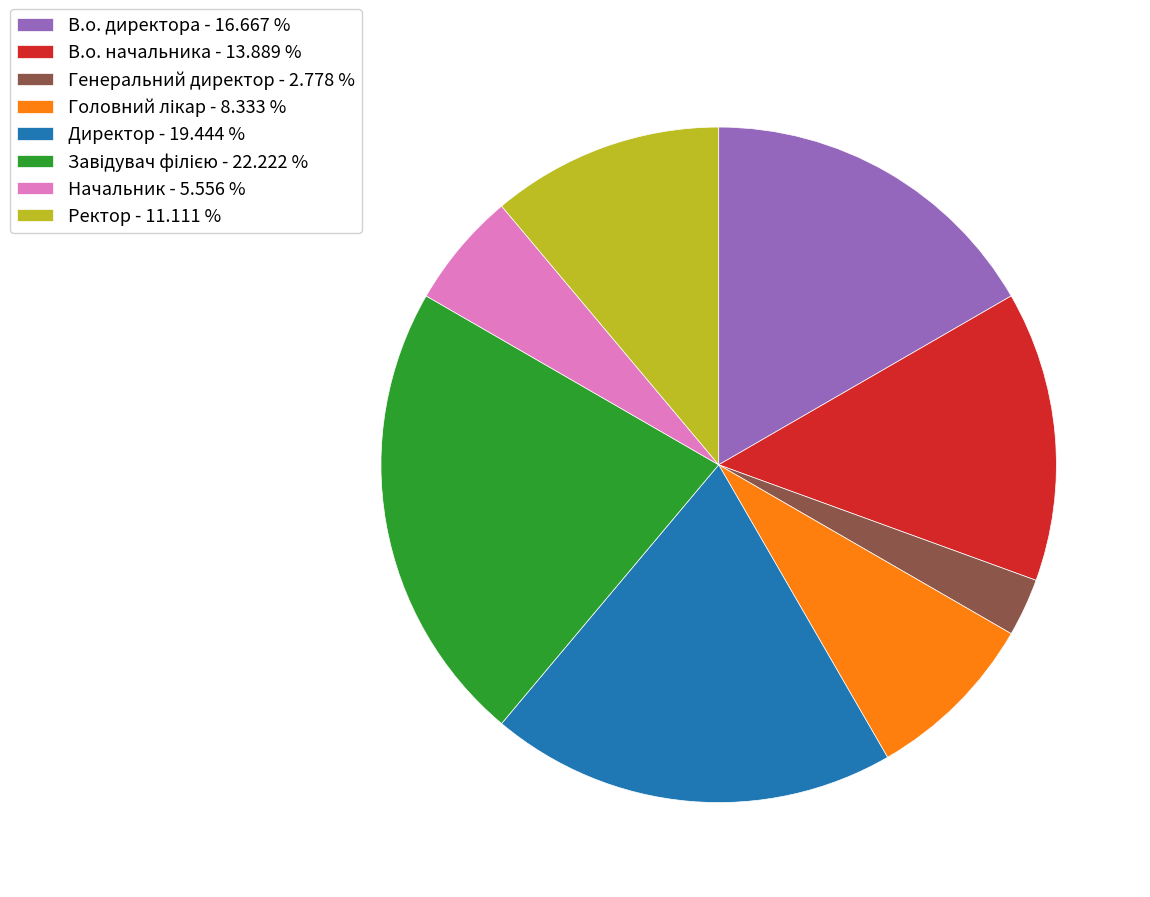

What is the ratio of the value at Ректор to the value at Директор?

0.6